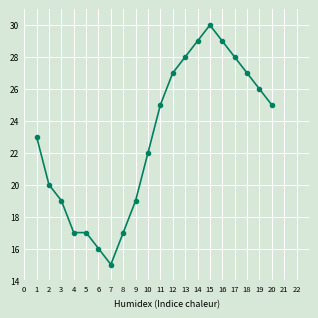

True or false: there are more than 2 points higher than both neighbors.

False